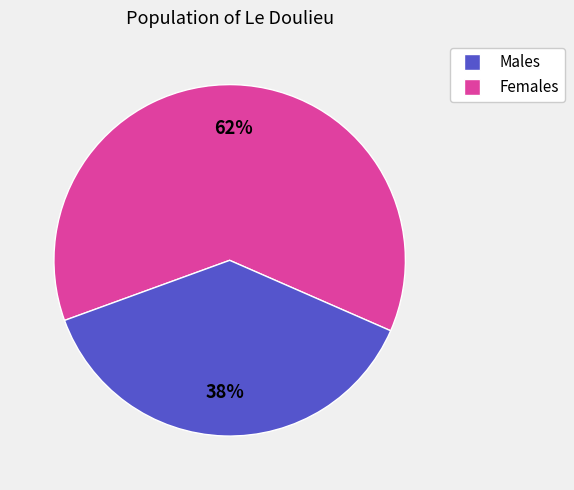

To the nearest percent, what is the difference between the largest and smallest slice percentages?

24%